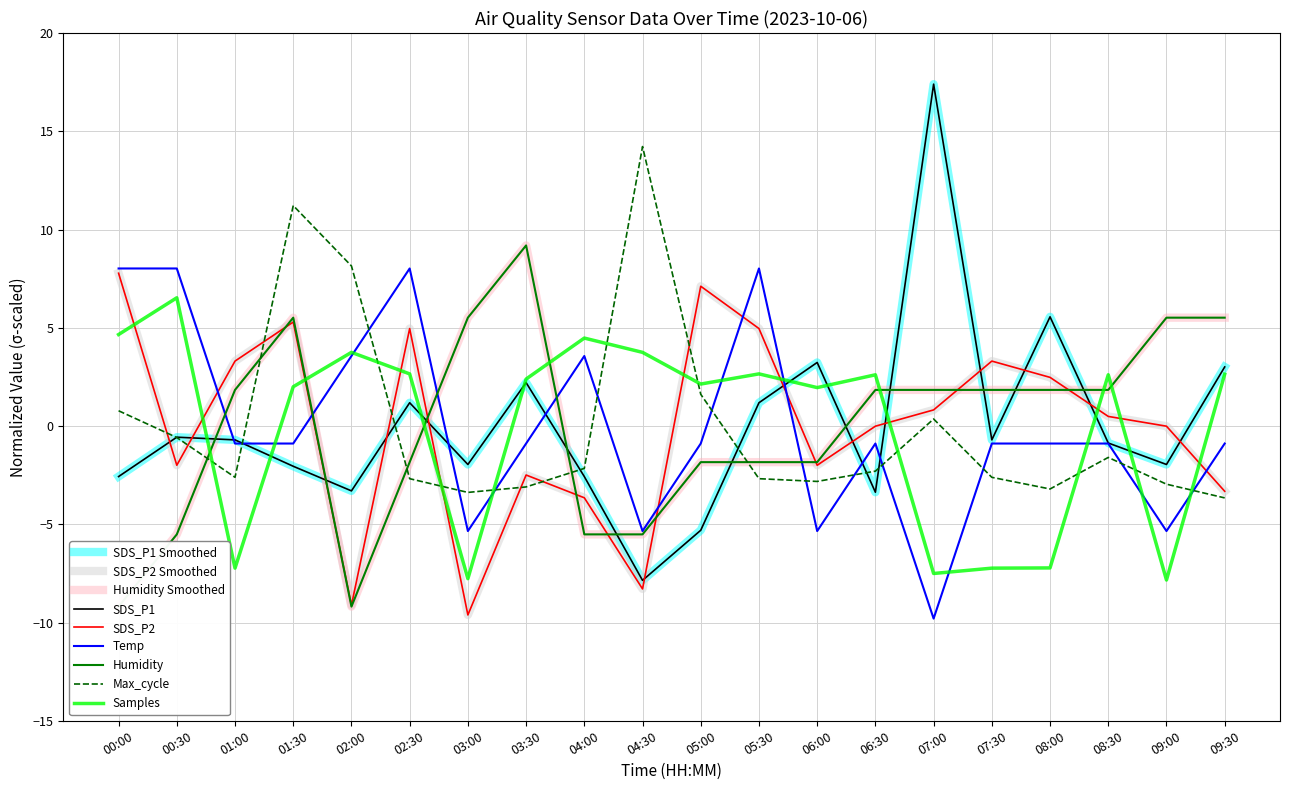

At how many categories does at least one series exceed 15?

1